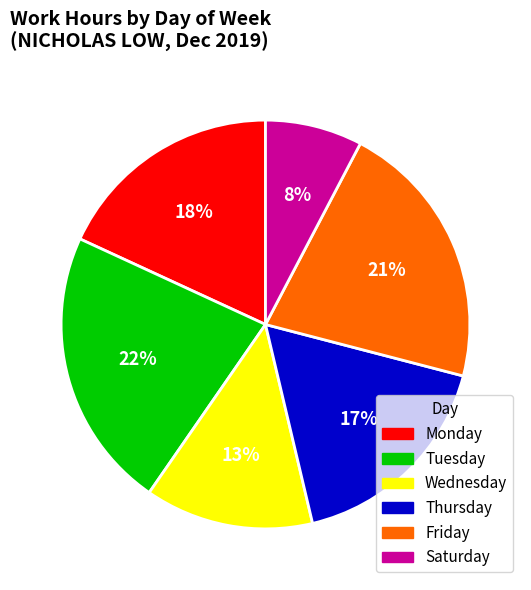

To the nearest percent, what is the average slice percentage?

17%